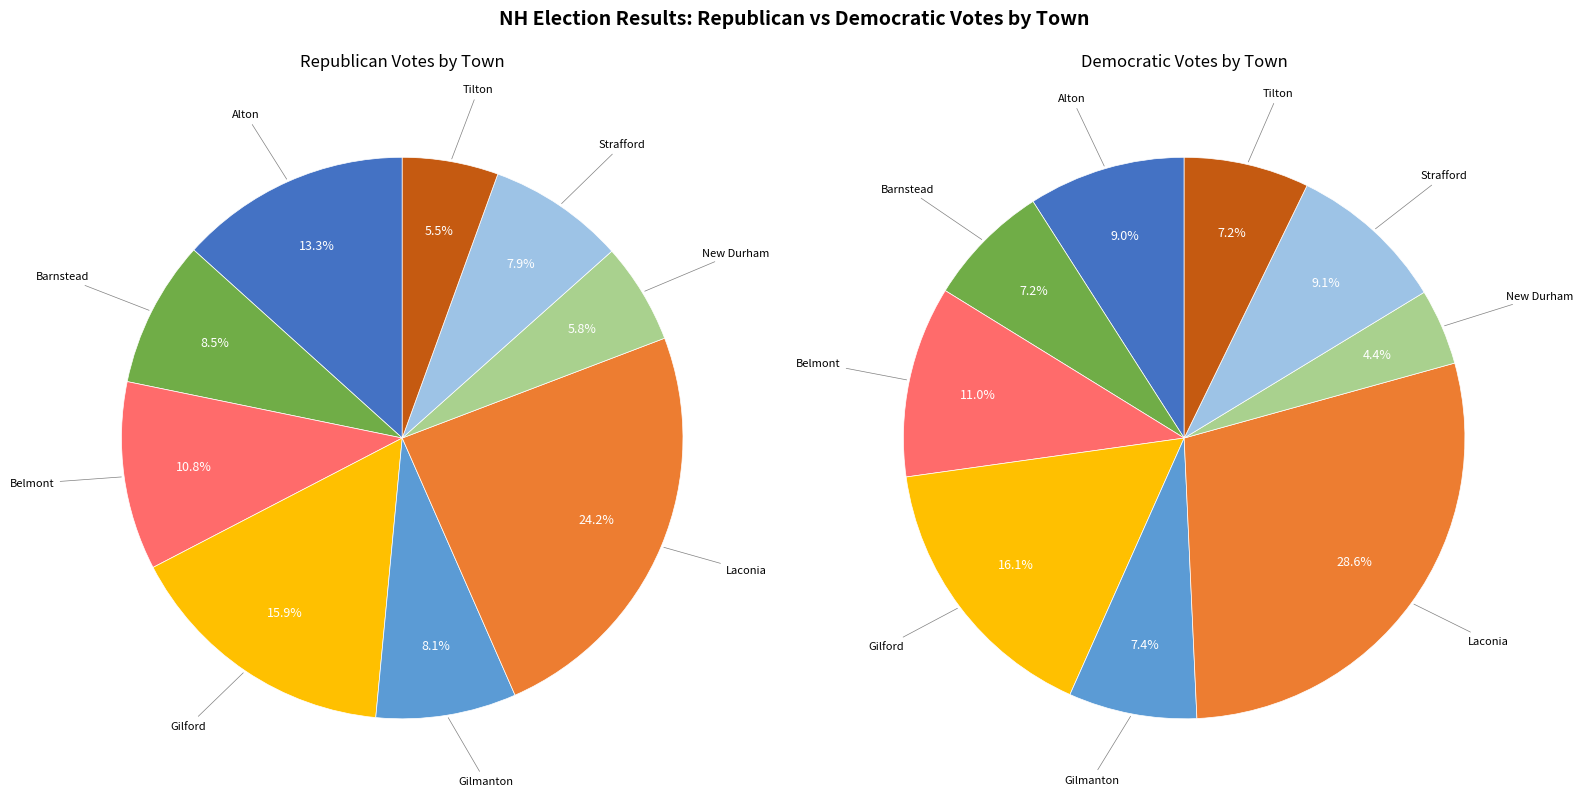

Is the sum of Belmont and Gilford greater than half?

No